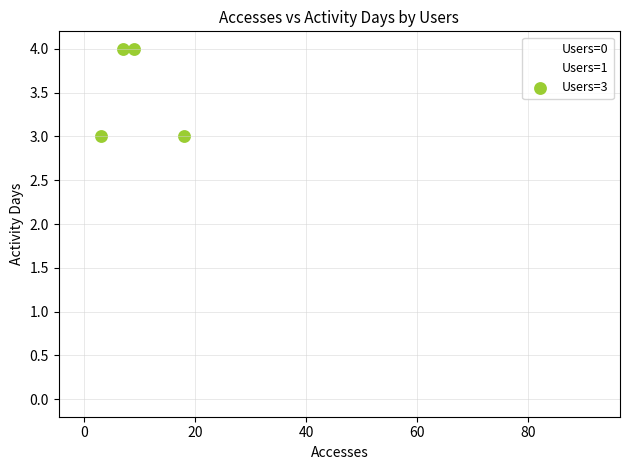

Which series reaches the maximum Y coordinate?

Users=3